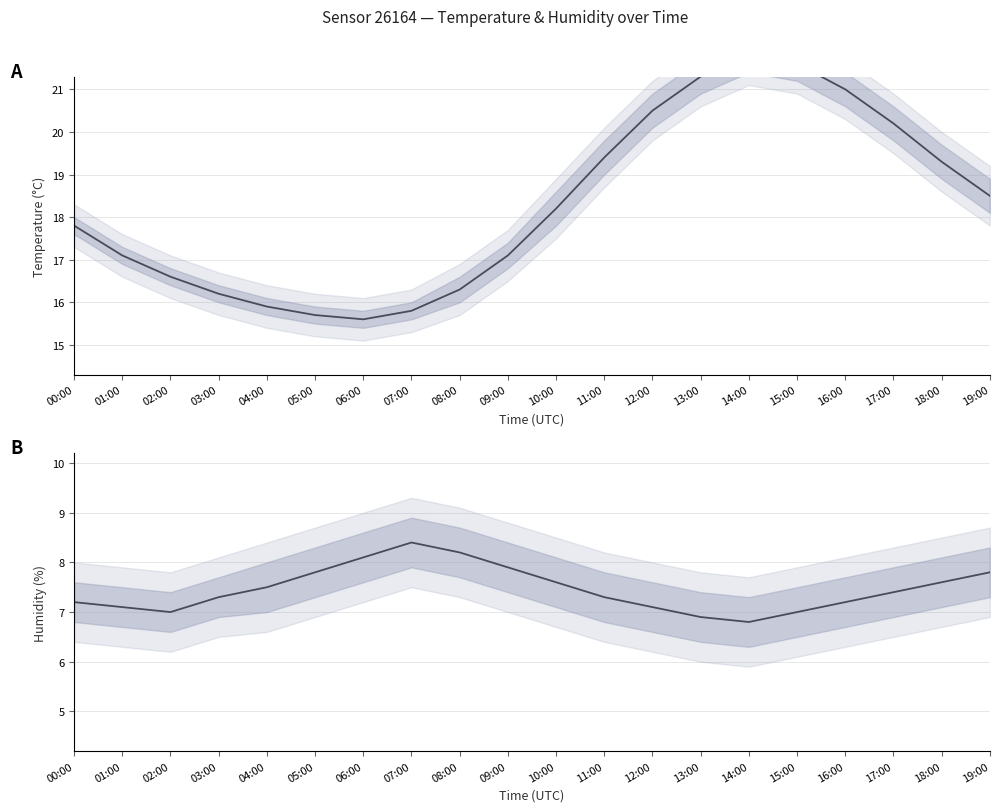

What is the spread (max minus min) of values at 07:00?

7.4